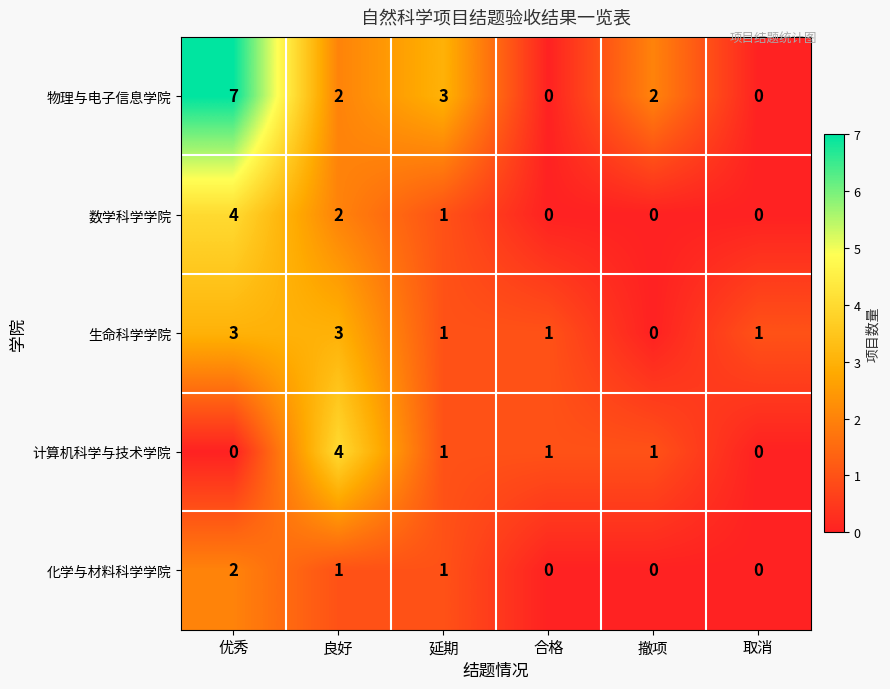

Between 延期 and 合格, which series saw the biggest shift?

物理与电子信息学院